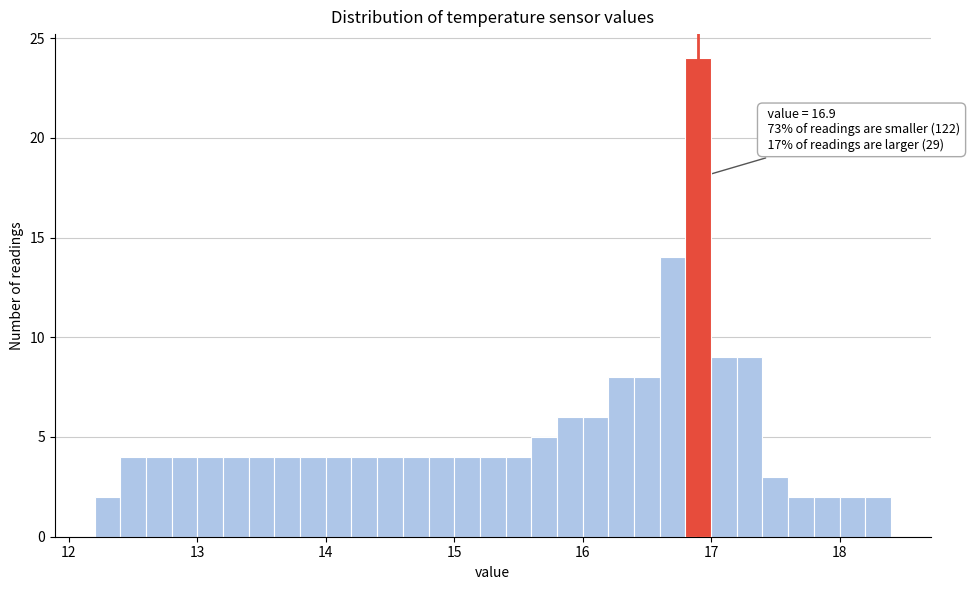

Read against the x-axis, roughly where is the centre of the tallest bar?

16.9